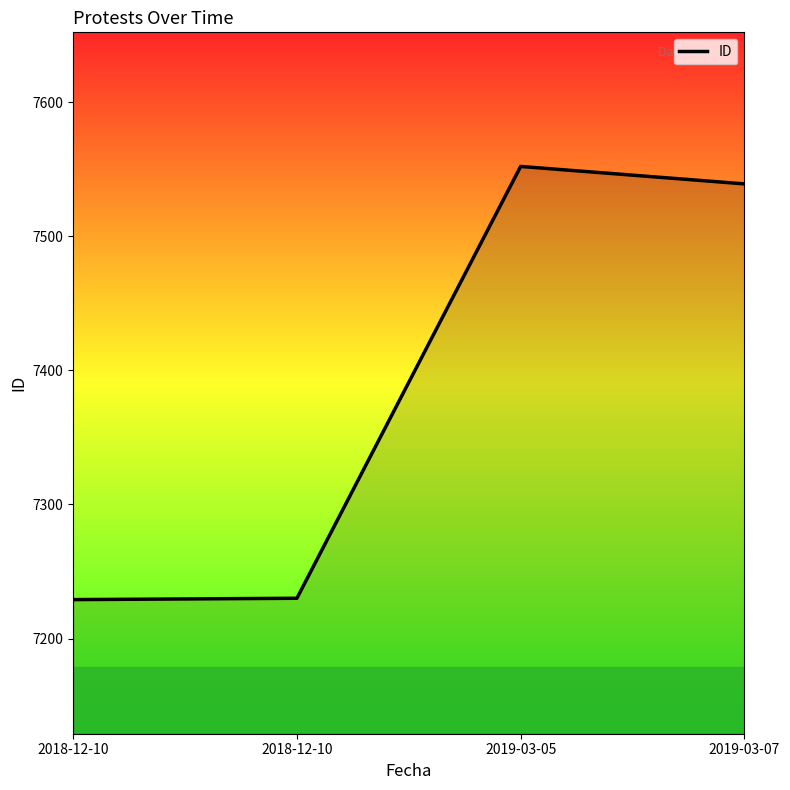

How many lines are shown in the chart?

1